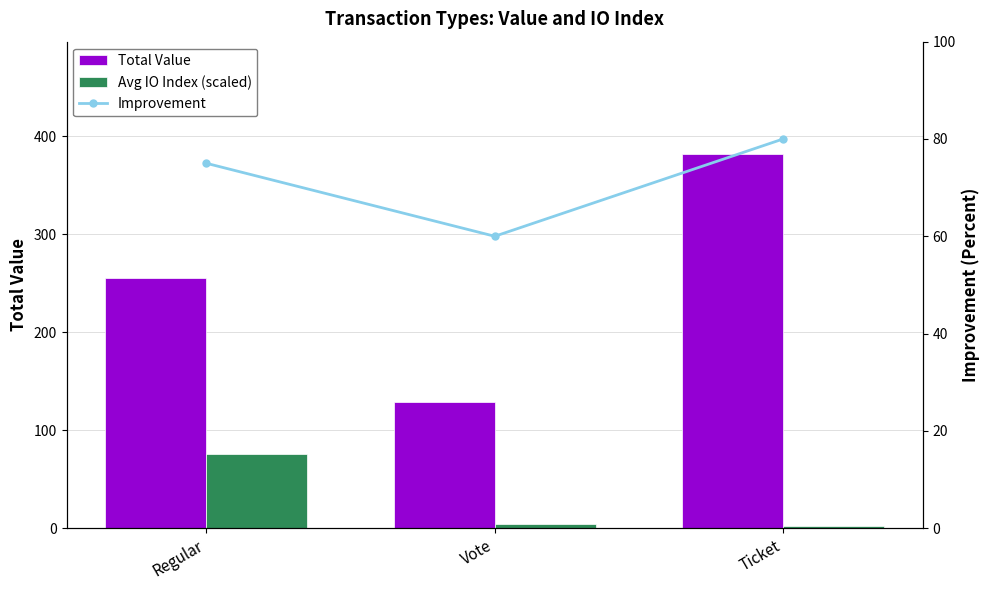

Which category has the highest value in the Improvement series?

Ticket